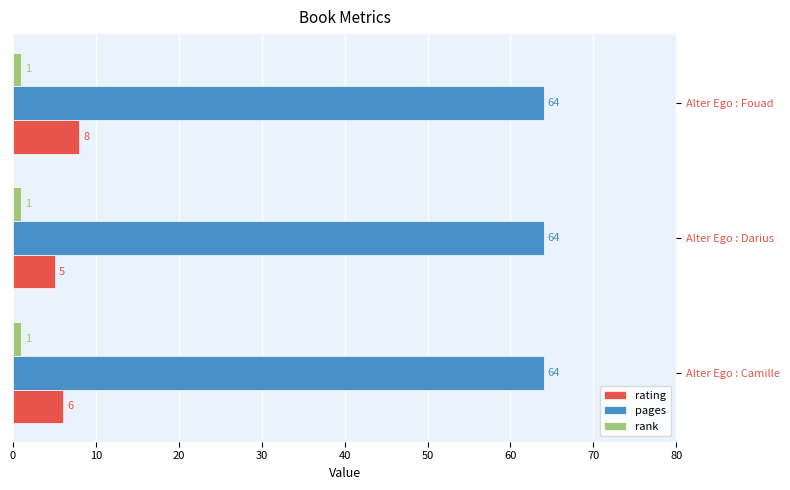

Which series has the largest total across all categories?

pages